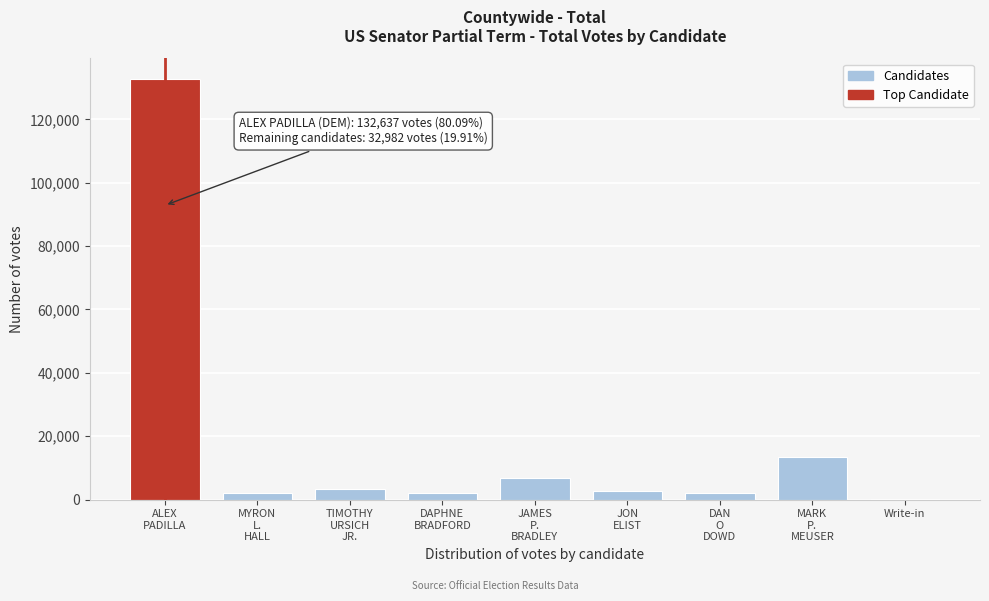

What is the sum of all values?

165689